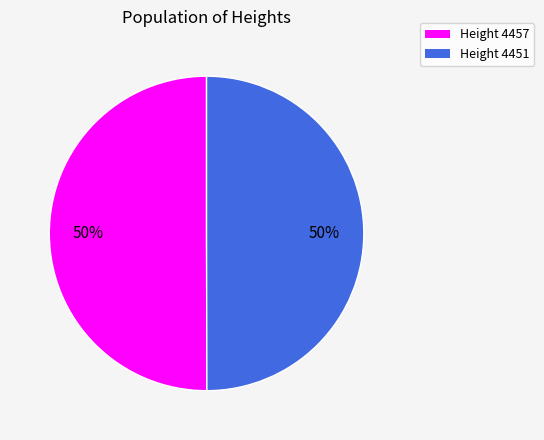

Do Height 4457 and Height 4451 together represent more than half of the pie?

Yes